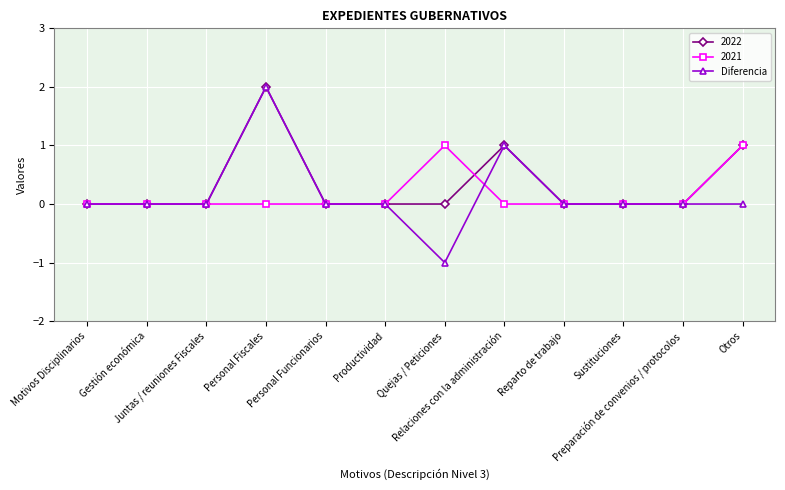

Which series has the widest spread of values?

Diferencia